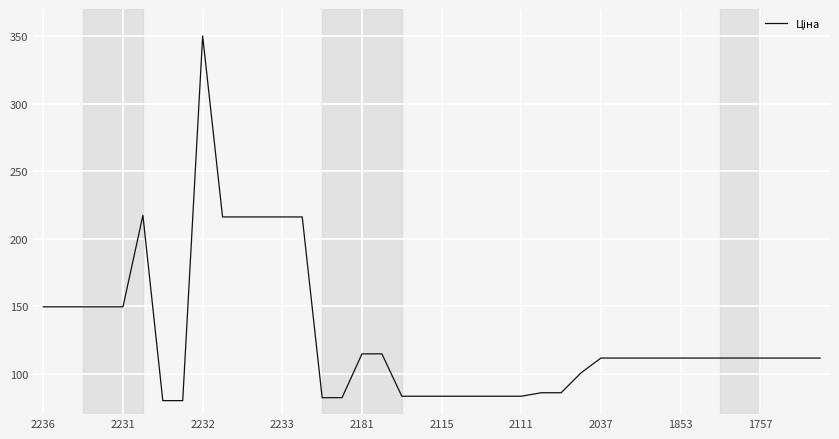

What is the label of the 11th point from the right?

29